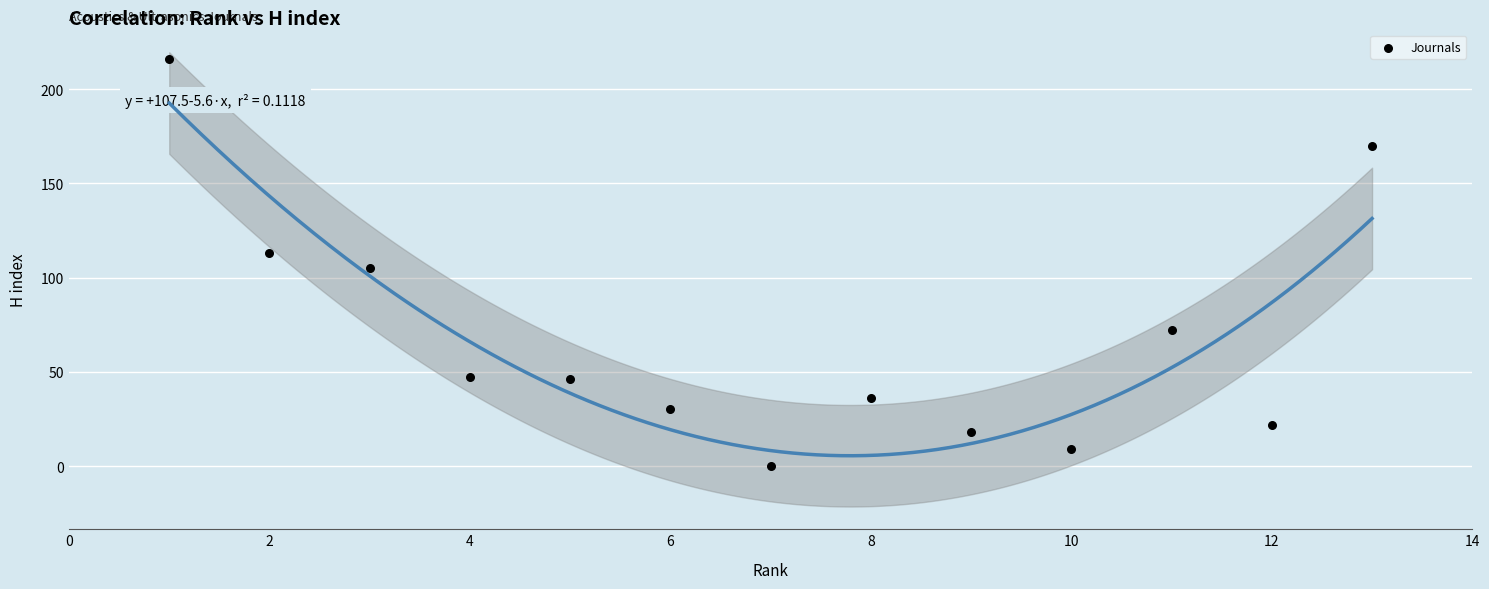

What is the range of Y values (max minus min)?

216